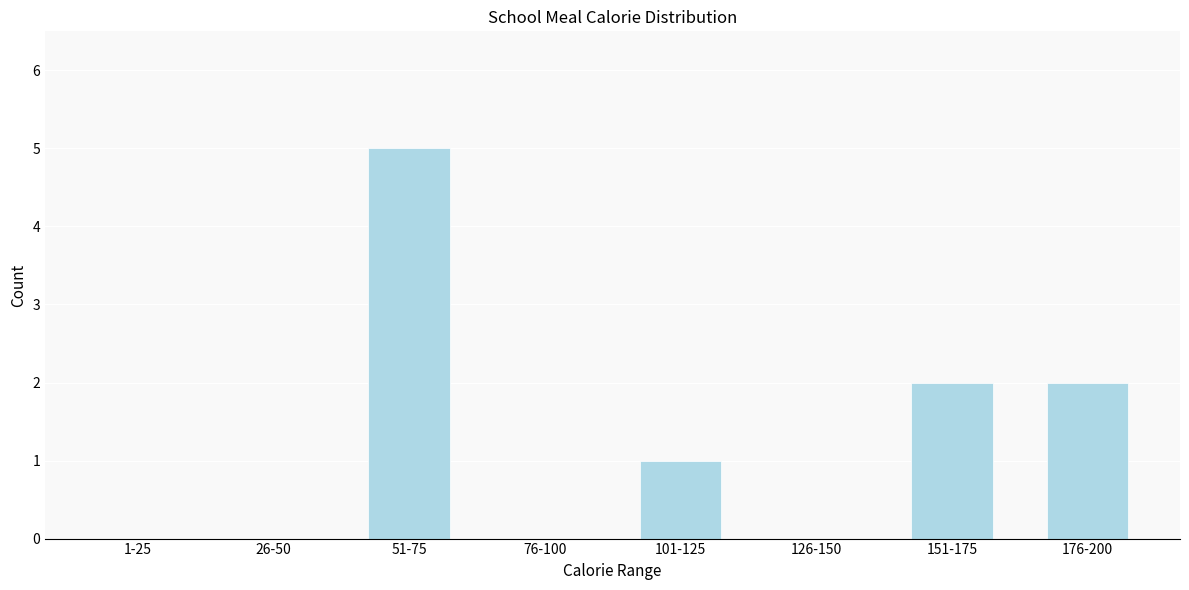

Reading left to right, list all the values displayed in this chart.

1-25=0	26-50=0	51-75=5	76-100=0	101-125=1	126-150=0	151-175=2	176-200=2